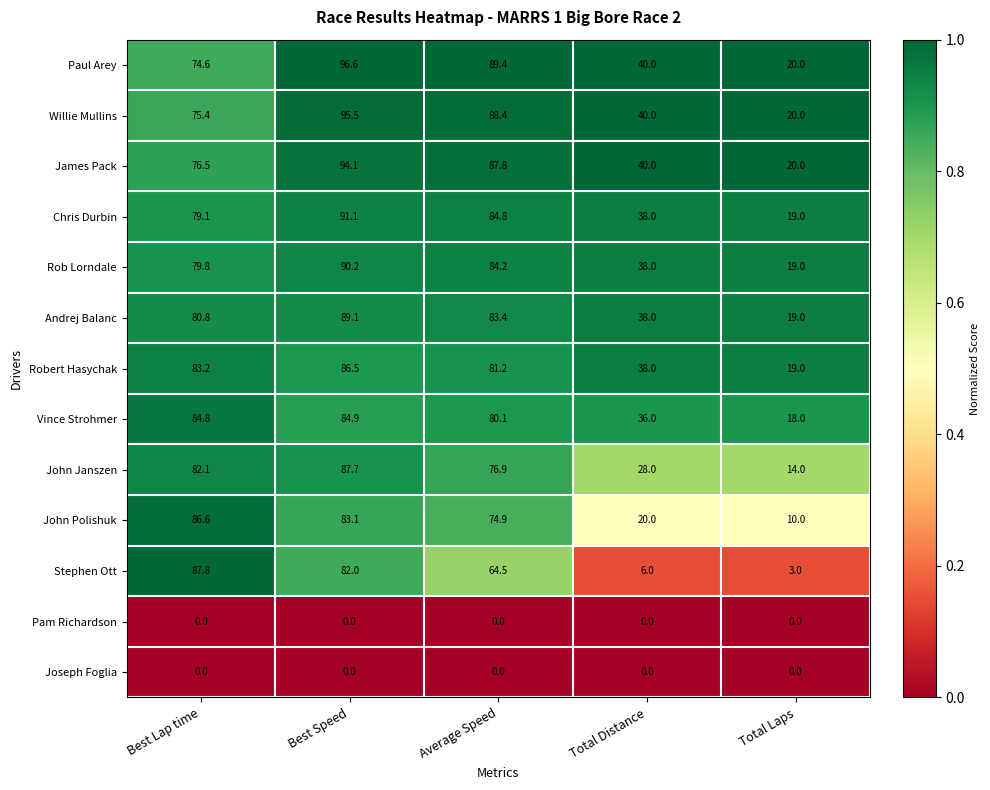

Rank the categories by Paul Arey value from highest to lowest.

Best Speed, Average Speed, Best Lap time, Total Distance, Total Laps